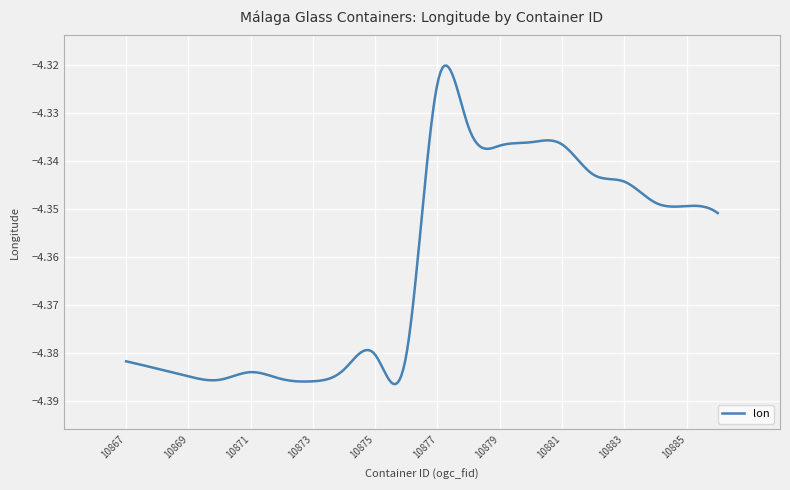

What is the difference between the second highest and minimum values?

0.1